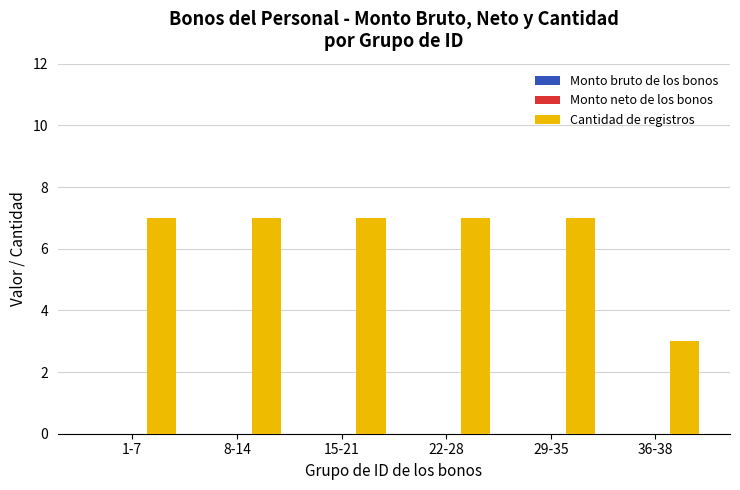

Are the bars horizontal?

No